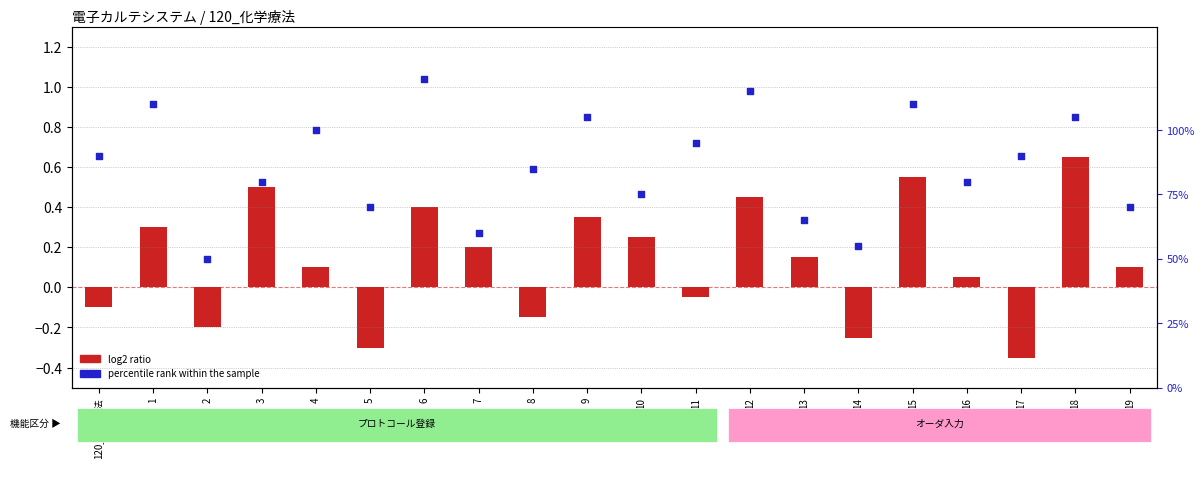

At how many categories does at least one series exceed 0?

20